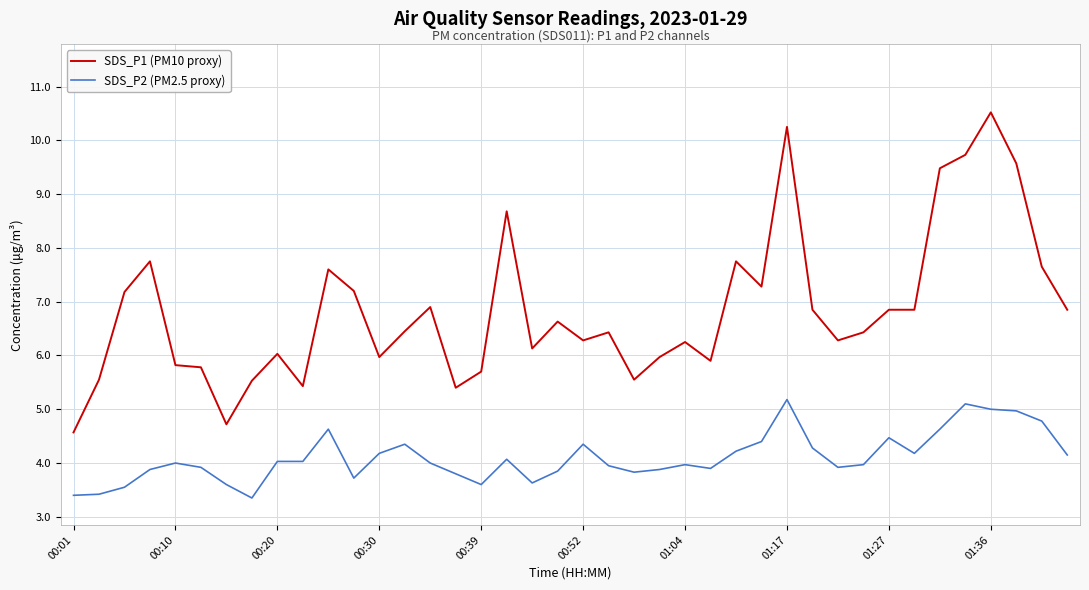

What is the maximum value for SDS_P2 (PM2.5 proxy)?

5.2